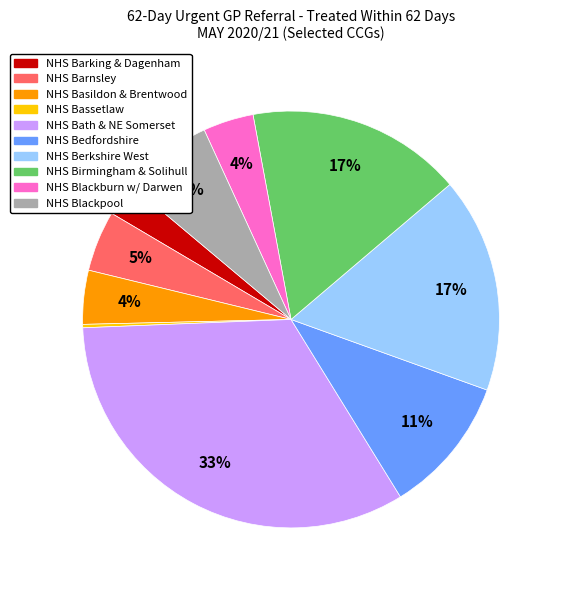

Is there a majority slice in this chart?

No